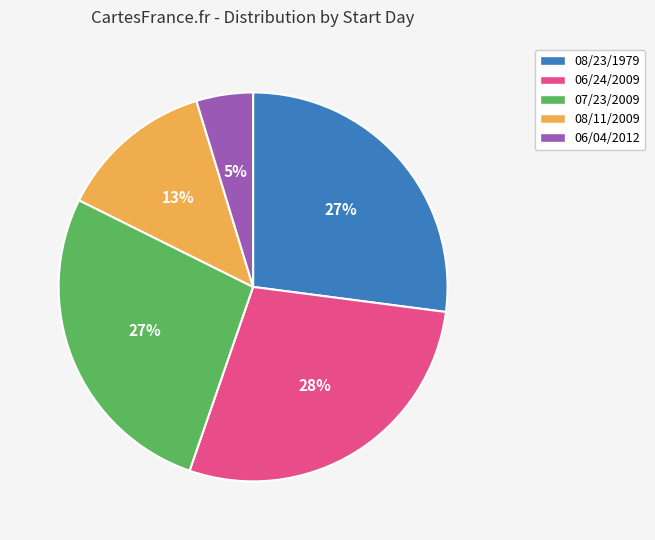

Which has a higher value, 07/23/2009 or 06/04/2012?

07/23/2009